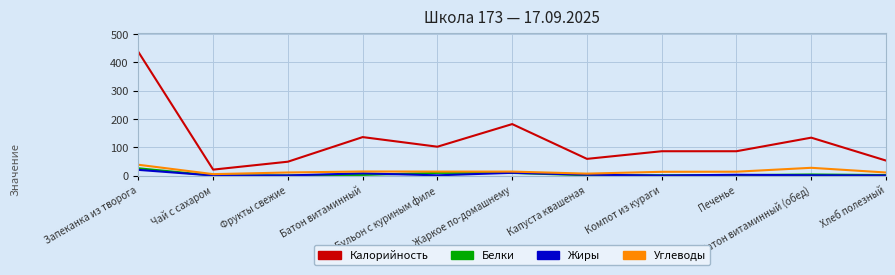

True or false: Углеводы and Калорийность intersect in this chart.

False